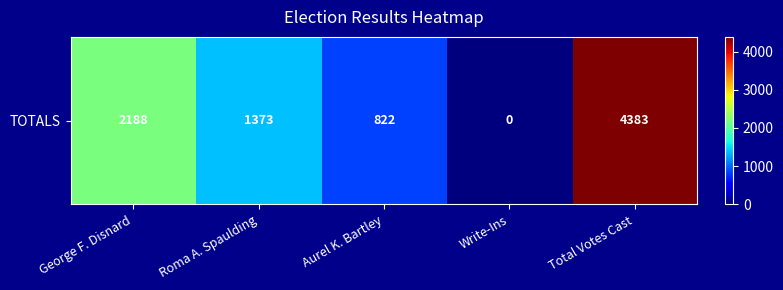

List the labels in order of value, largest first.

Total Votes Cast, George F. Disnard, Roma A. Spaulding, Aurel K. Bartley, Write-Ins